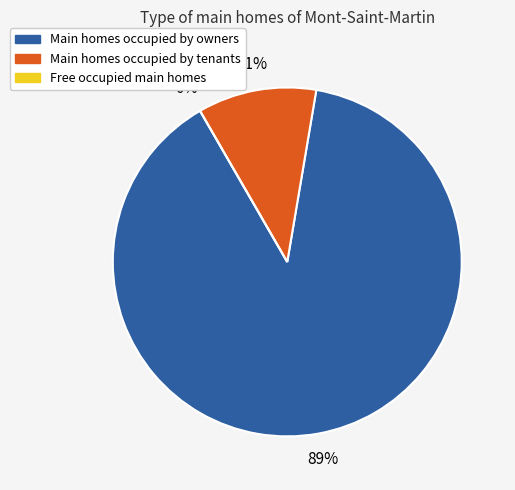

Is the sum of 3 and 15 greater than half?

No